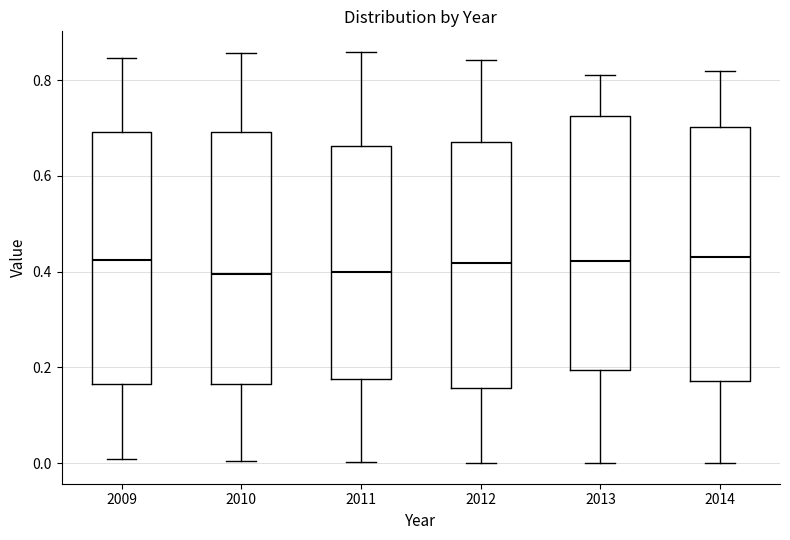

Reading left to right, read every box against the y-axis: the position of its median line, the range the box covers, and the ends of its whiskers. The values are not printed on the chart, so give them approximately, as read against the axis.

2009: median 0.42, box 0.16 to 0.70, whiskers 0.00 to 0.84
2010: median 0.40, box 0.16 to 0.70, whiskers 0.00 to 0.86
2011: median 0.40, box 0.18 to 0.66, whiskers 0.00 to 0.86
2012: median 0.42, box 0.16 to 0.68, whiskers 0.00 to 0.84
2013: median 0.42, box 0.20 to 0.72, whiskers 0.00 to 0.82
2014: median 0.42, box 0.18 to 0.70, whiskers 0.00 to 0.82